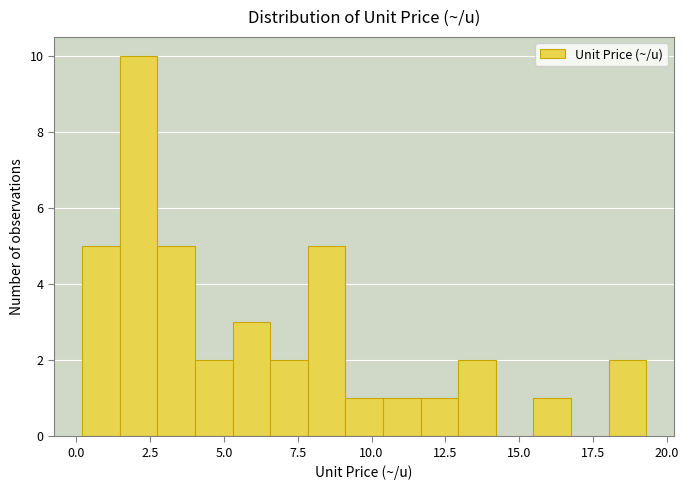

Read against the x-axis, roughly where is the centre of the tallest bar?

2.0